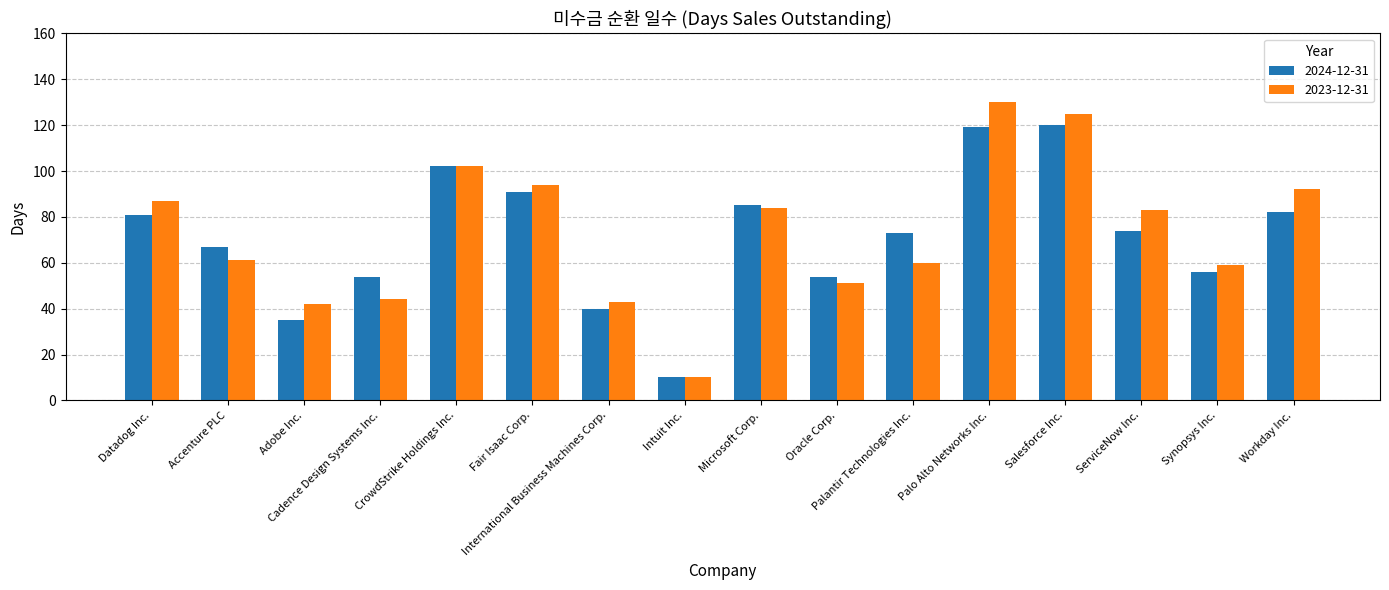

Which series has the largest range (max minus min)?

2023-12-31